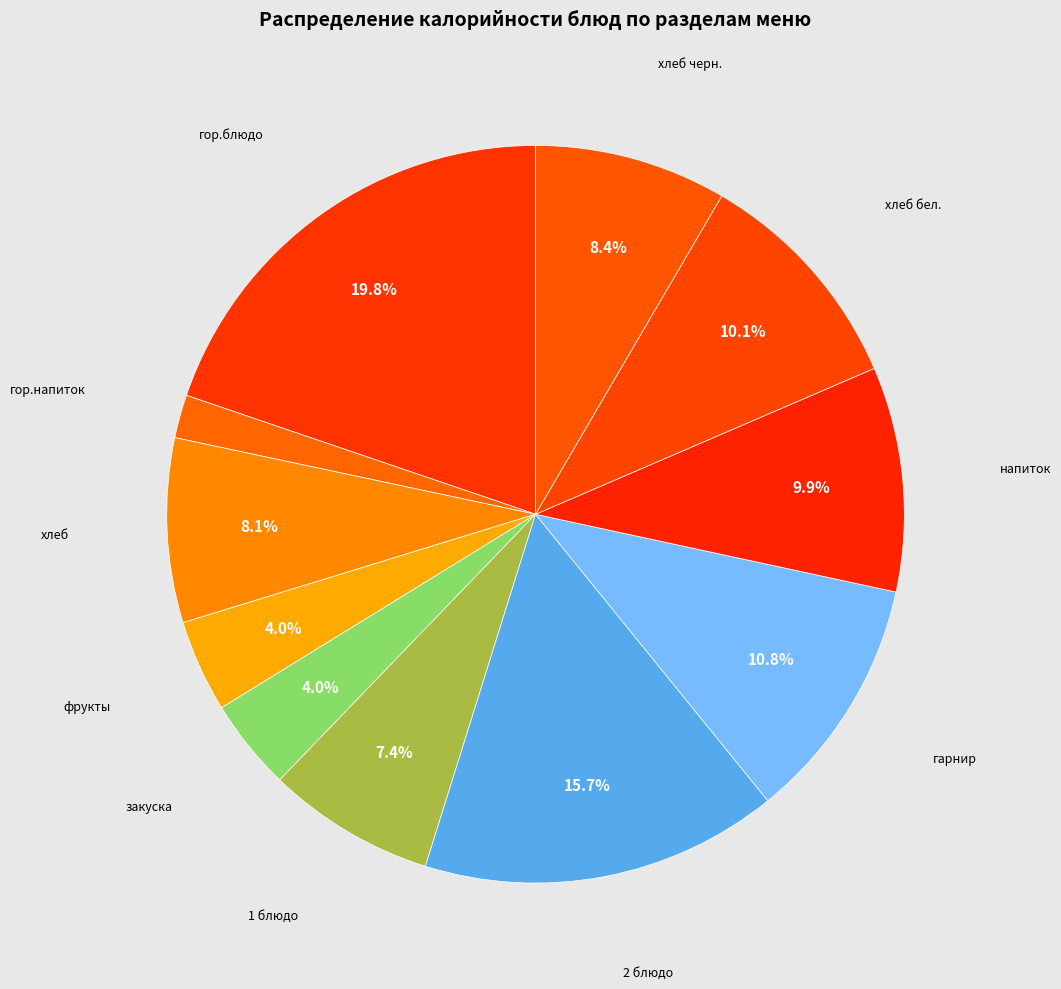

Which category has the biggest portion of the pie?

гор.блюдо